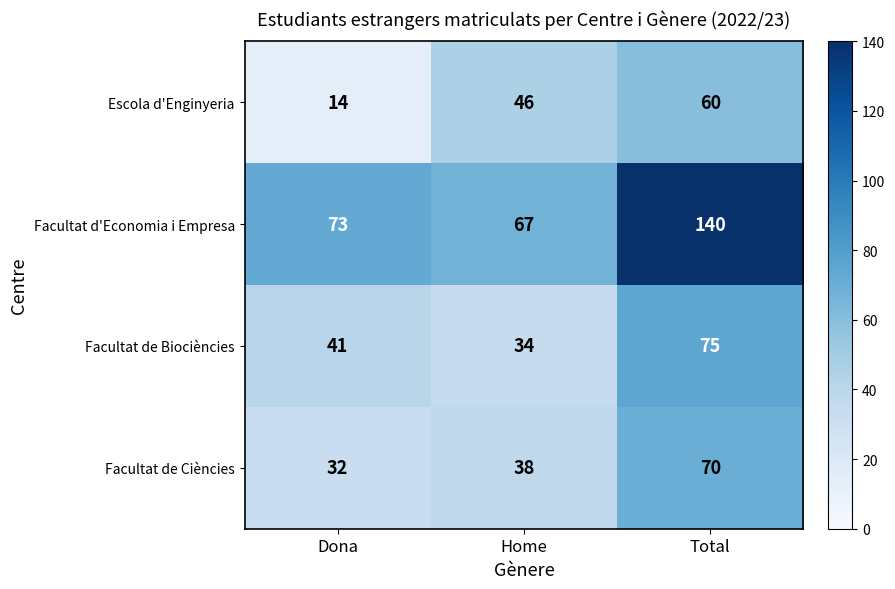

What is the difference between the maximum and minimum values in the Escola d'Enginyeria series?

46